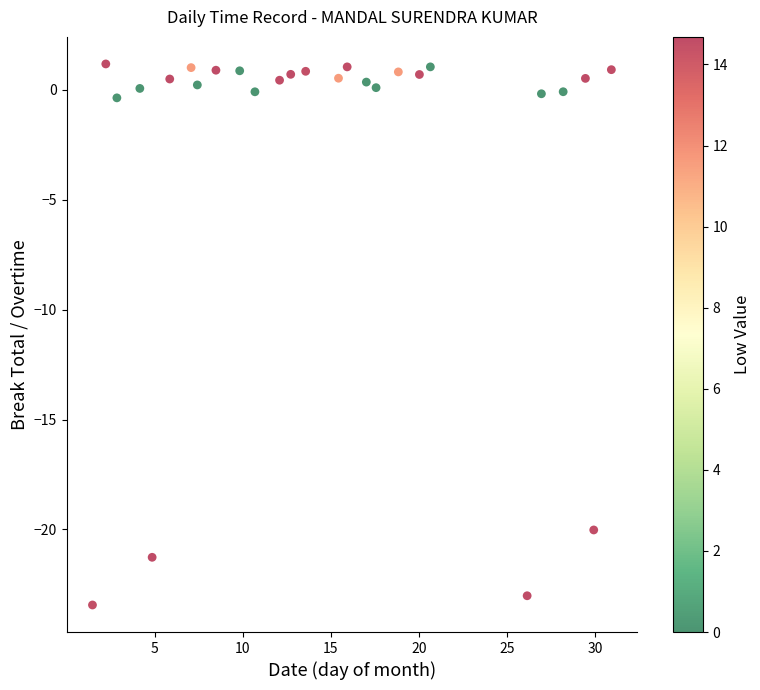

What is the range of Y values (max minus min)?

24.6